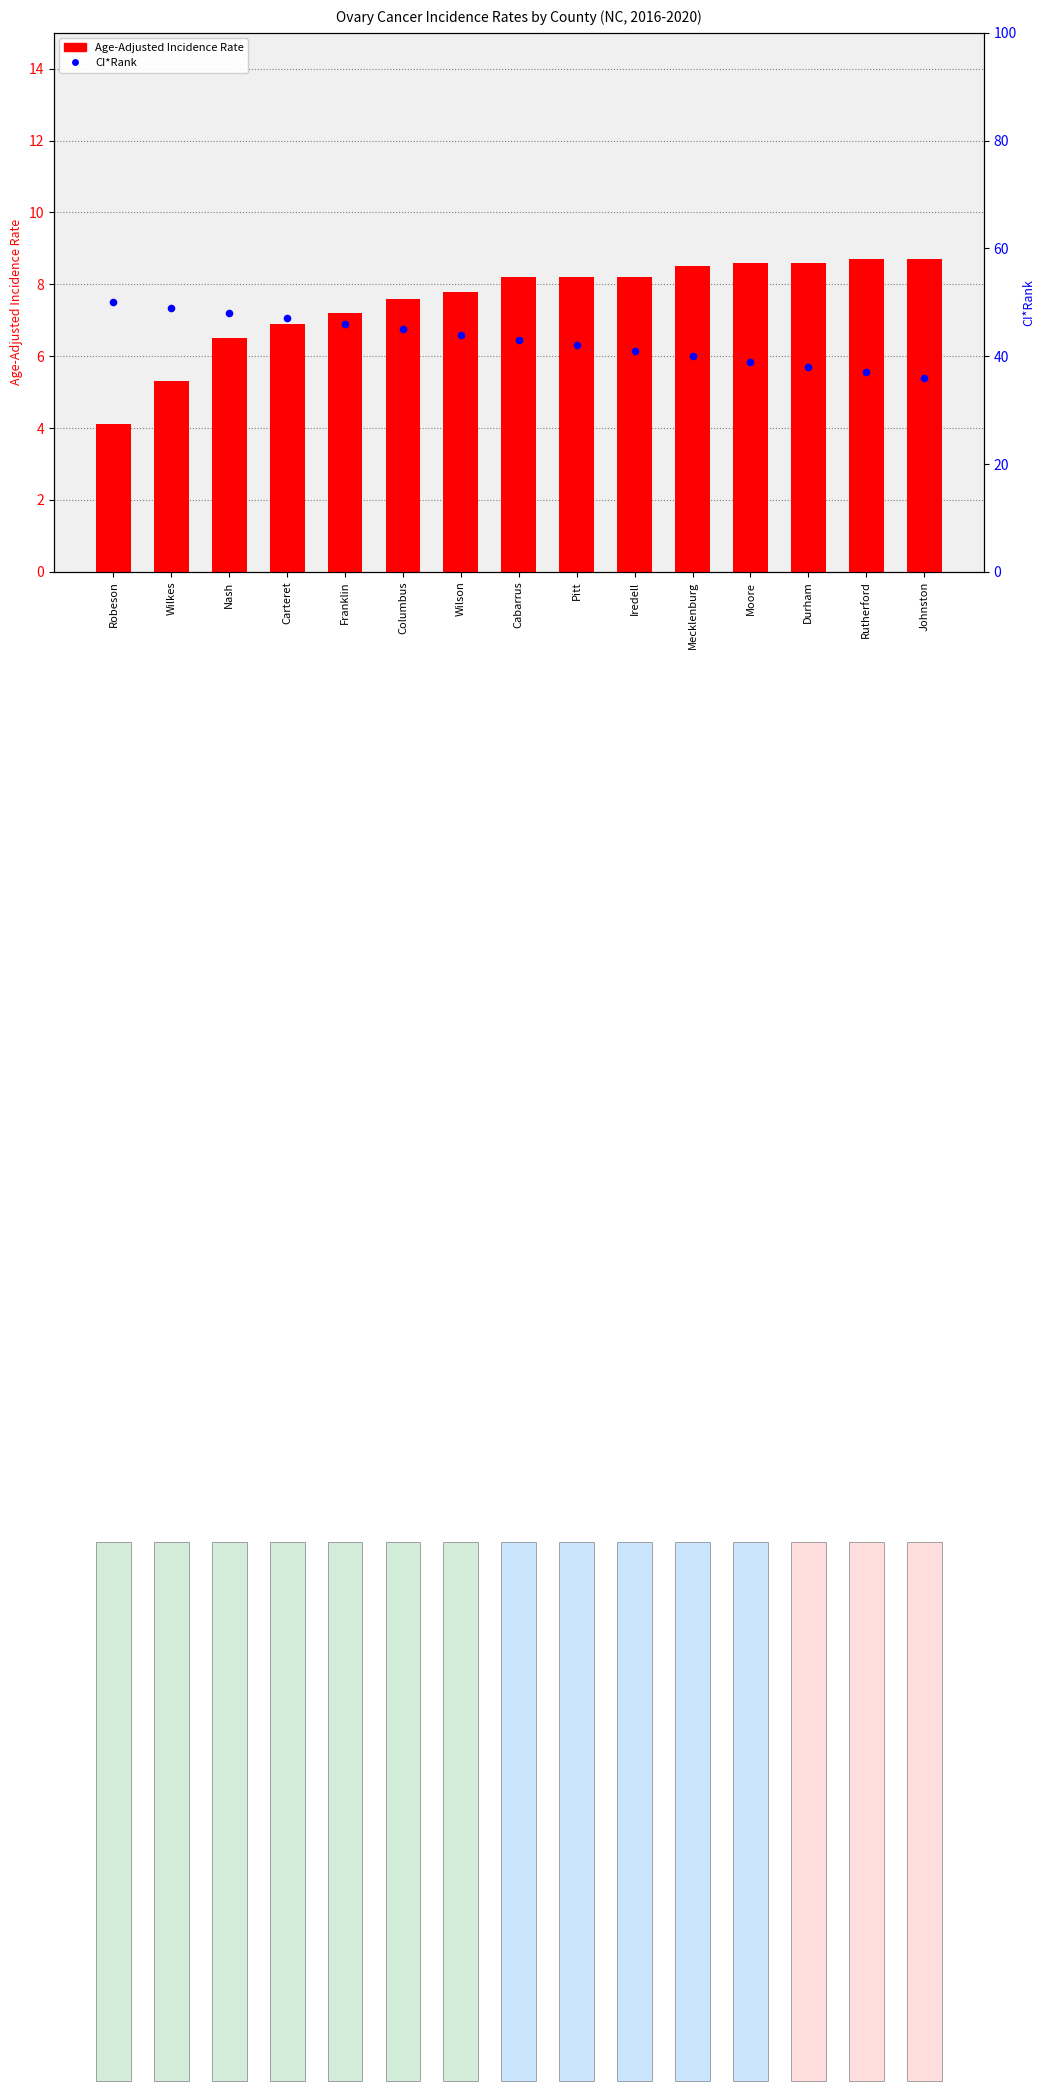

What are all the series names shown in the legend?

Age-Adjusted Incidence Rate, CI*Rank